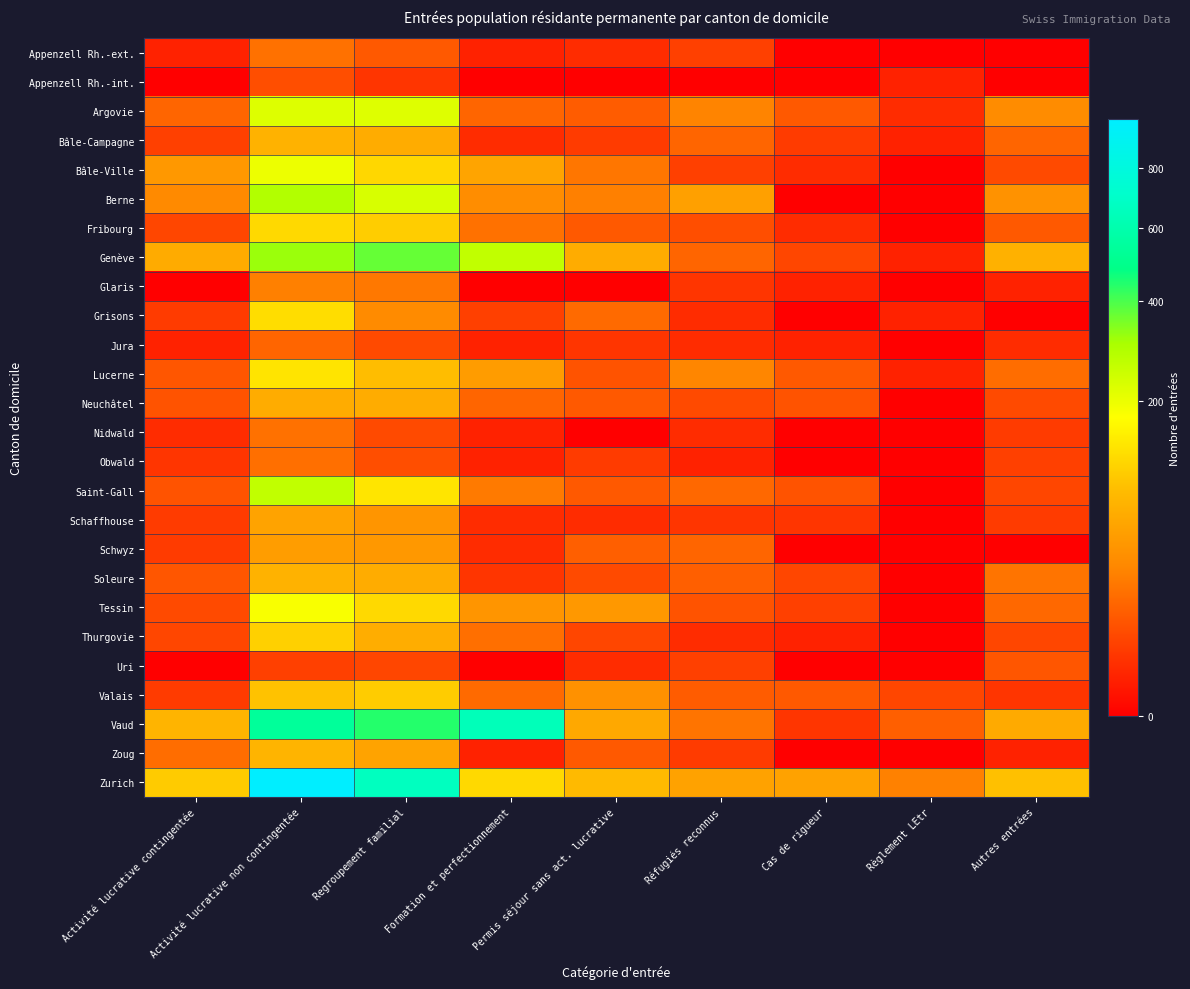

Which series has the largest range (max minus min)?

Zurich